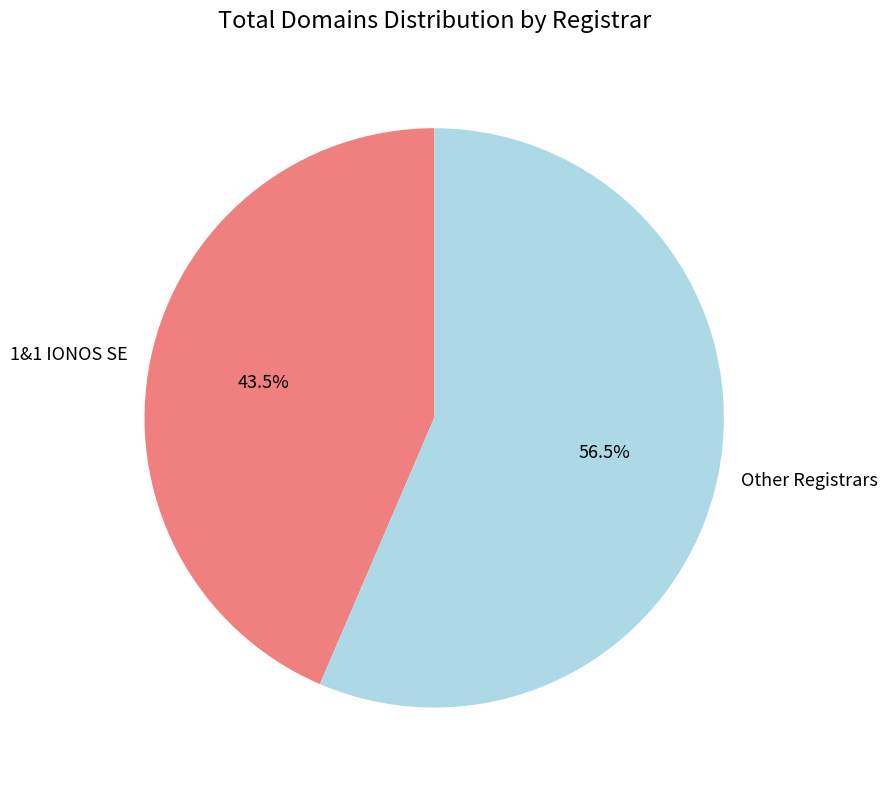

What is the largest slice in the pie chart?

Other Registrars